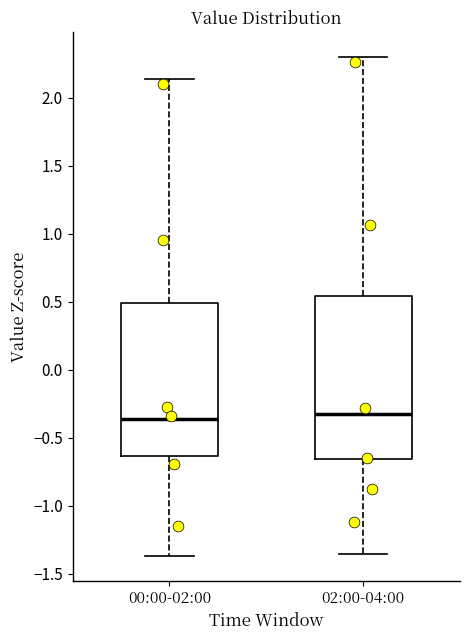

Reading left to right, read every box against the y-axis: the position of its median line, the range the box covers, and the ends of its whiskers. The values are not printed on the chart, so give them approximately, as read against the axis.

00:00-02:00: median -0.35, box -0.65 to 0.50, whiskers -1.35 to 2.15
02:00-04:00: median -0.35, box -0.65 to 0.55, whiskers -1.35 to 2.30